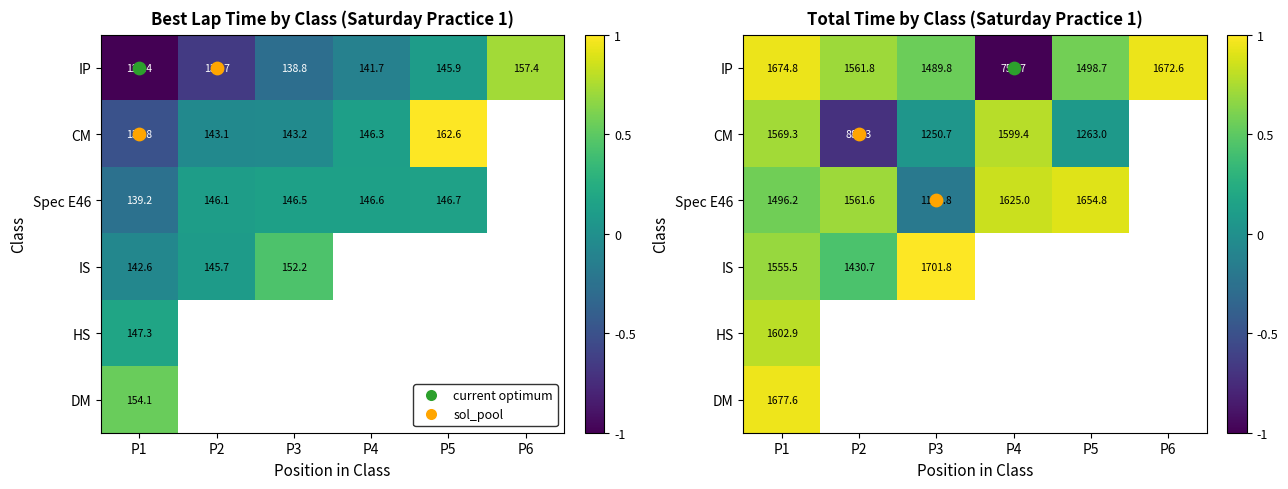

The value of IS at P2 is 0.8. True or false?

False